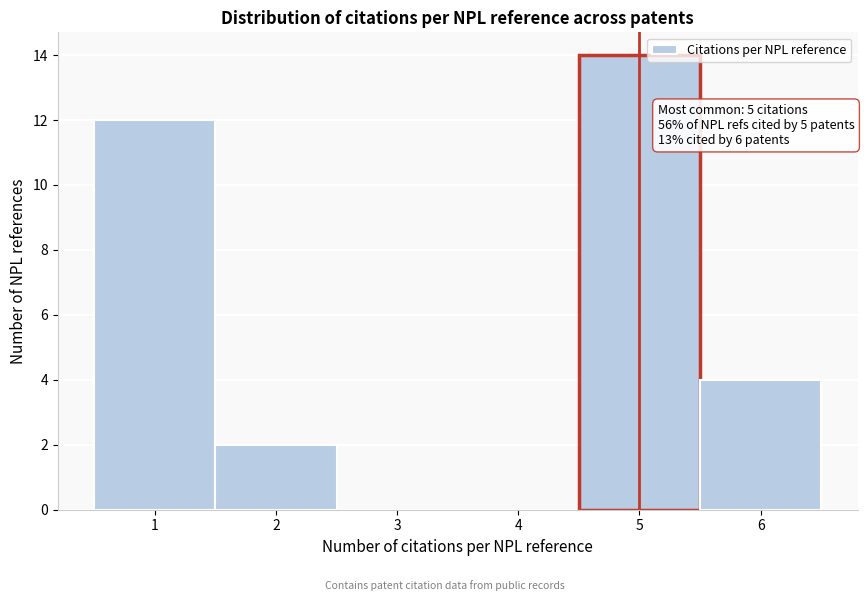

Which range on the x-axis has the tallest bar?

4.5 to 5.5